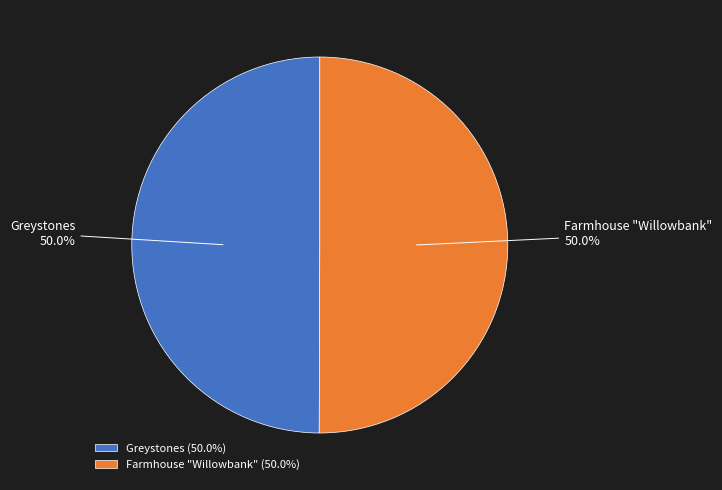

What is the ratio of the value at Farmhouse "Willowbank" to the value at Greystones?

1.0